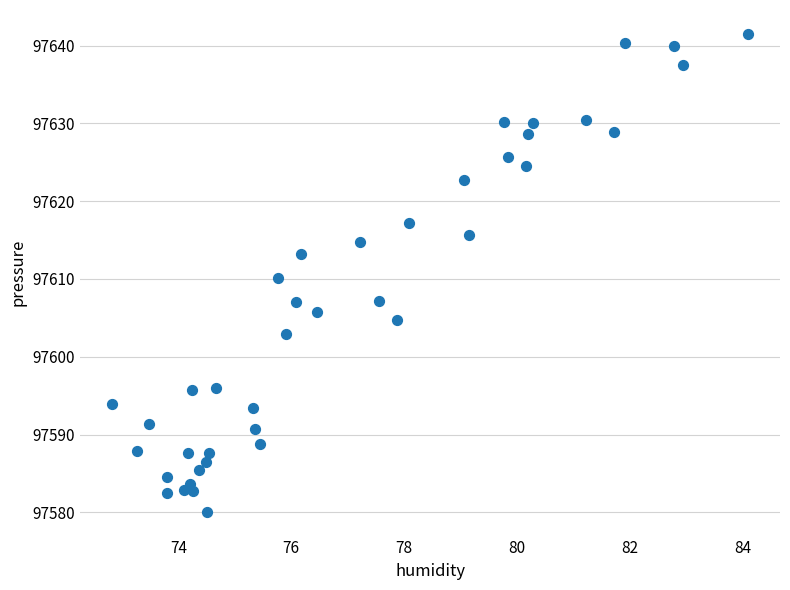

What is the range of Y values (max minus min)?

61.4